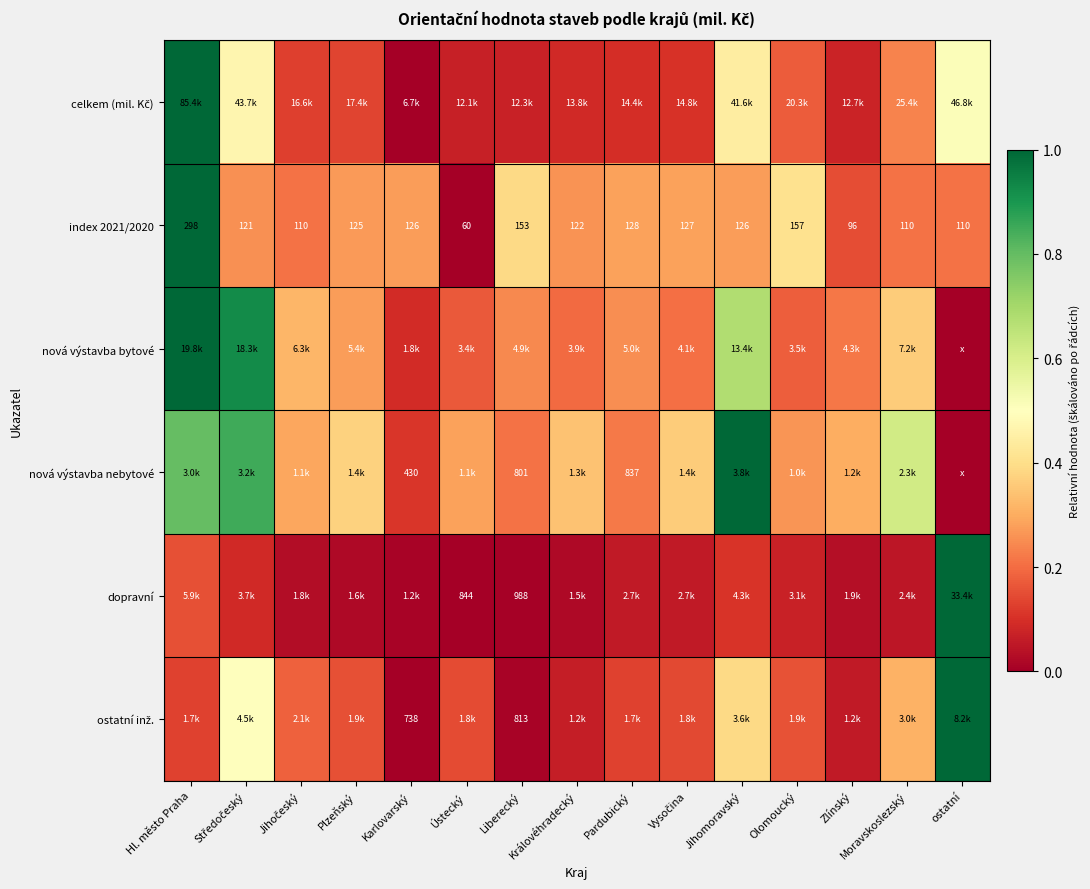

At which label does index 2021/2020 first exceed 125?

Hl. město Praha